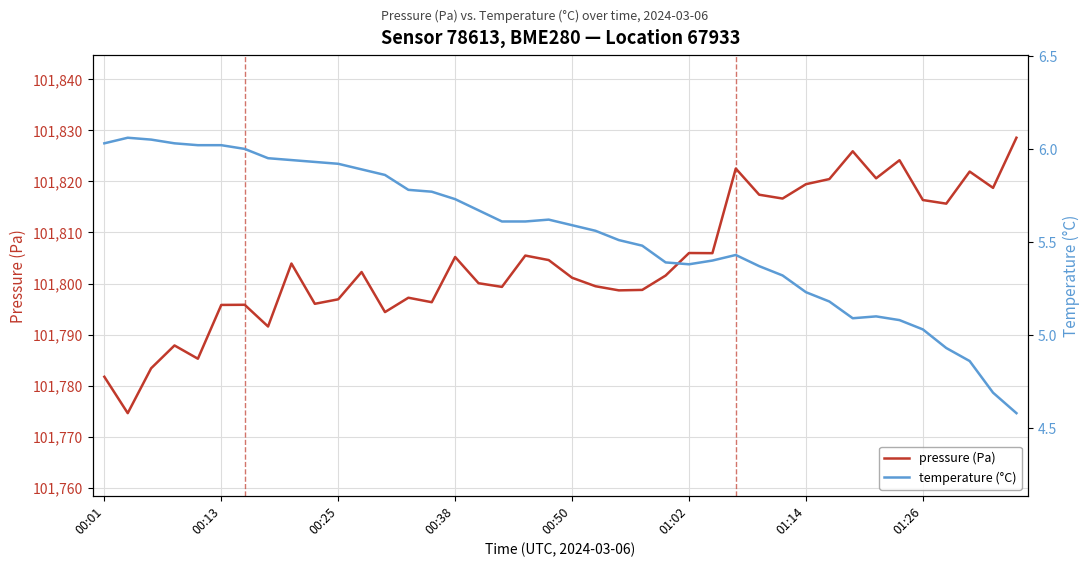

What position from the right is 28?

12